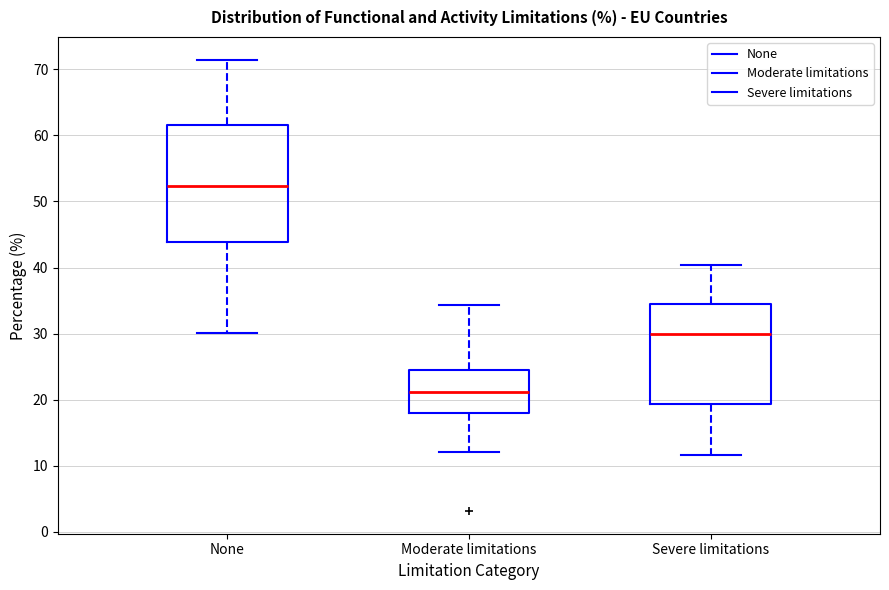

Reading left to right, read every box against the y-axis: the position of its median line, the range the box covers, and the ends of its whiskers. The values are not printed on the chart, so give them approximately, as read against the axis.

None: median 52, box 44 to 62, whiskers 30 to 72
Moderate limitations: median 21, box 18 to 25, whiskers 12 to 34
Severe limitations: median 30, box 19 to 34, whiskers 12 to 40